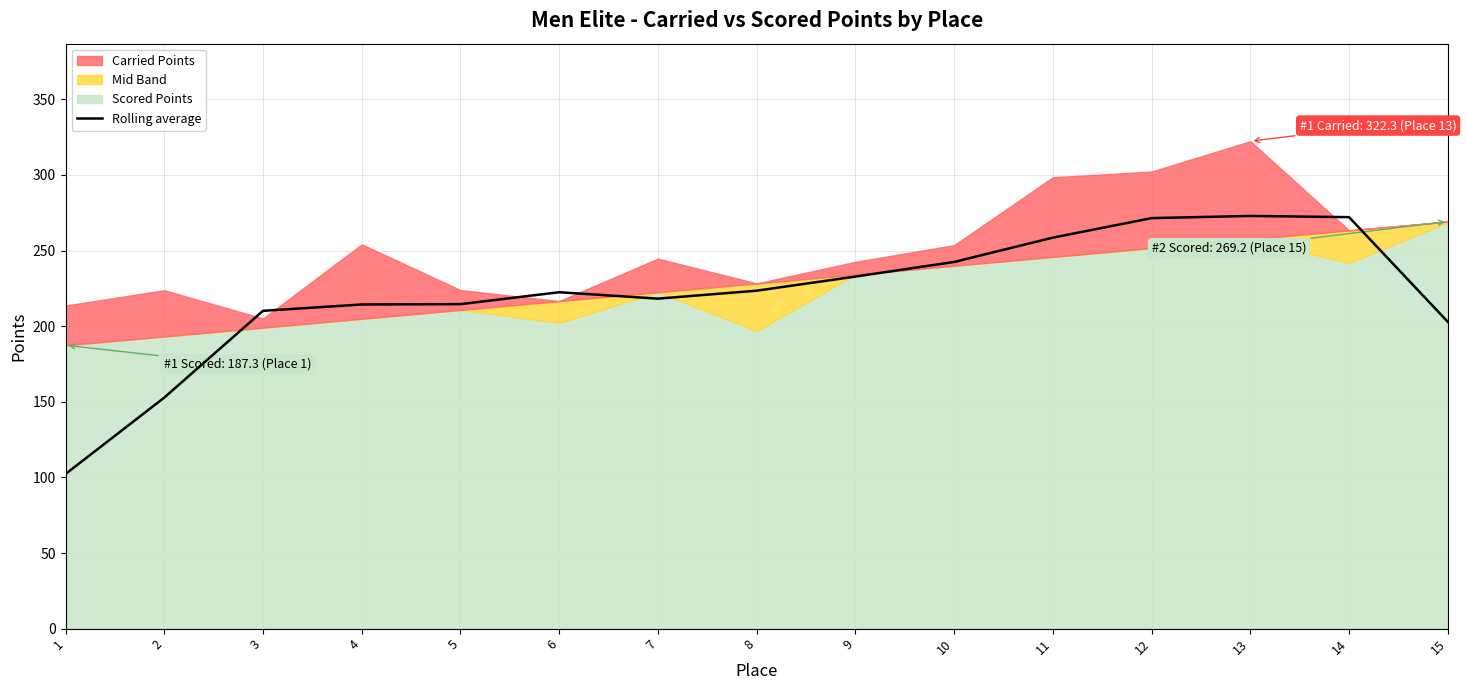

What is the sum of the values at 4 and 1?

316.6